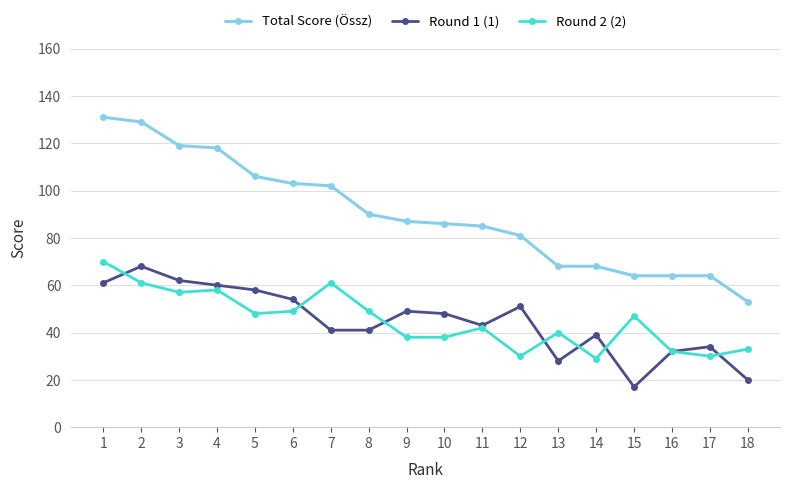

Is this an area chart (filled region under the line)?

No